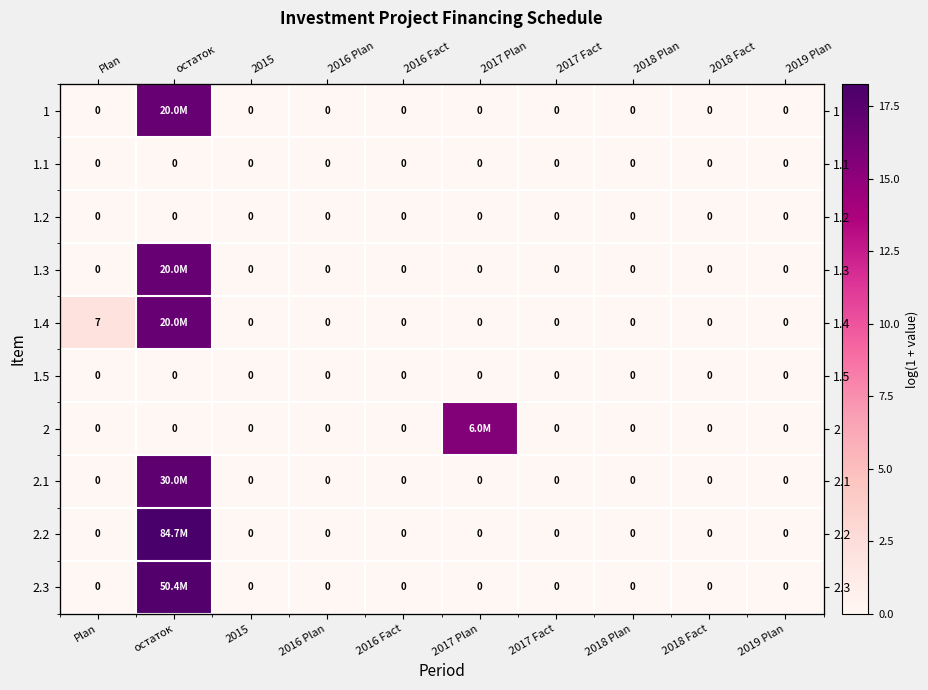

Between 2017 Plan and 2018 Fact, which is larger?

2017 Plan